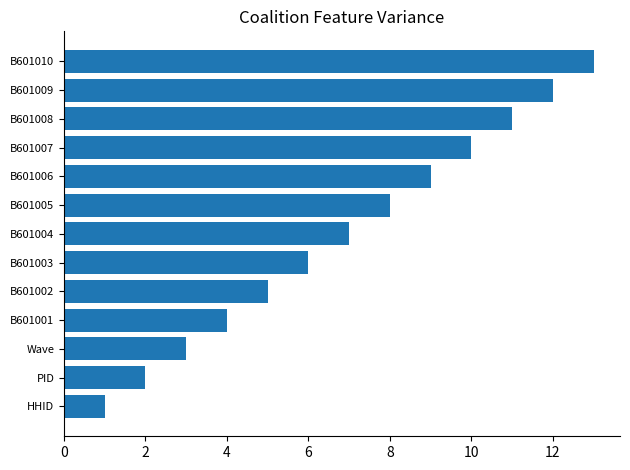

How many bars are there in total?

13